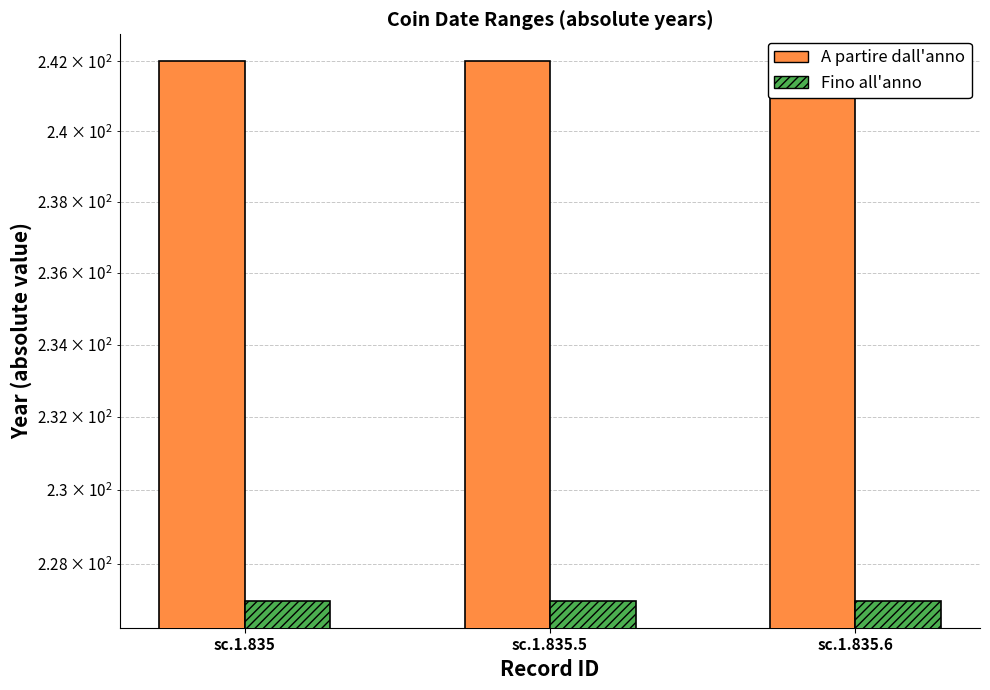

Between sc.1.835 and sc.1.835.5, which series saw the biggest shift?

A partire dall'anno